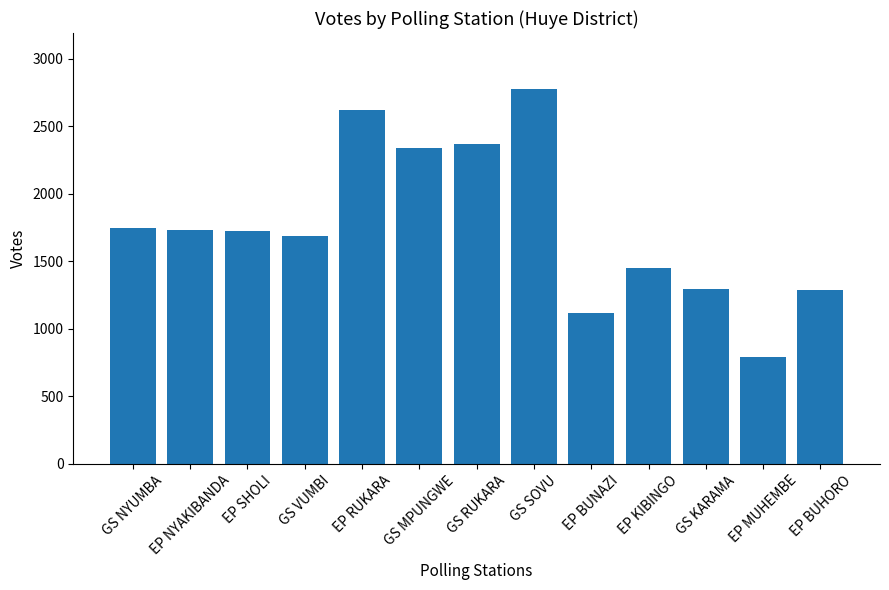

The chart shows a value of 1103 at EP MUHEMBE. True or false?

False